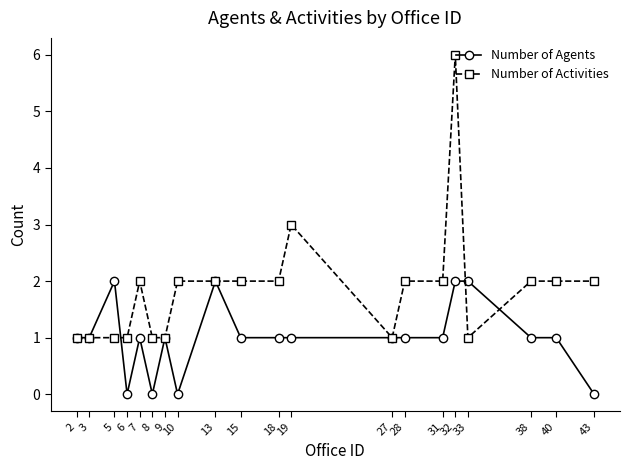

The Number of Activities series shows 2 at 38. True or false?

True